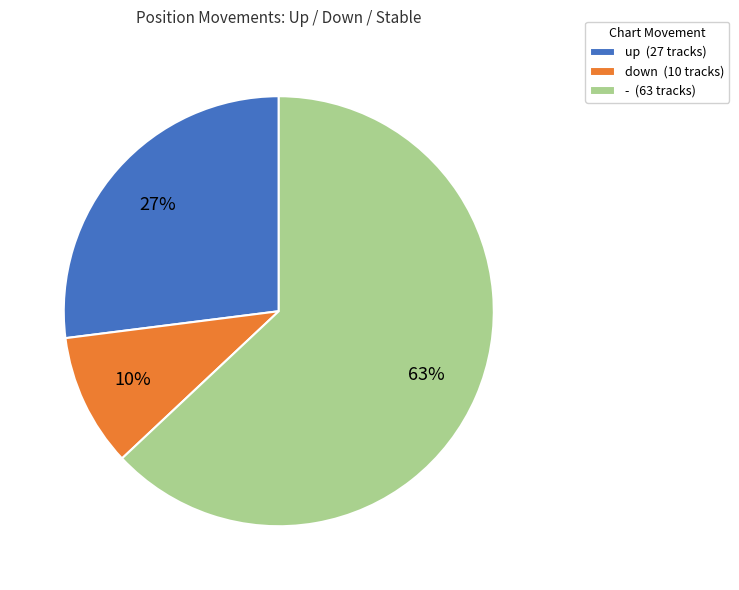

Between - (63 tracks) and down (10 tracks), which is larger?

- (63 tracks)